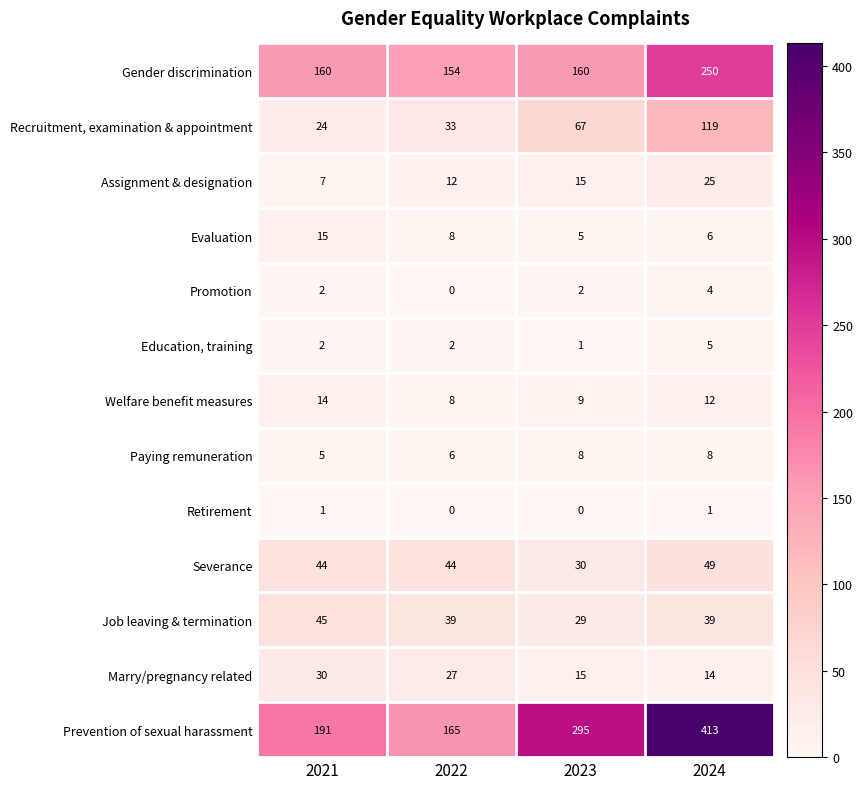

What value does the Paying remuneration series have at 2021?

5